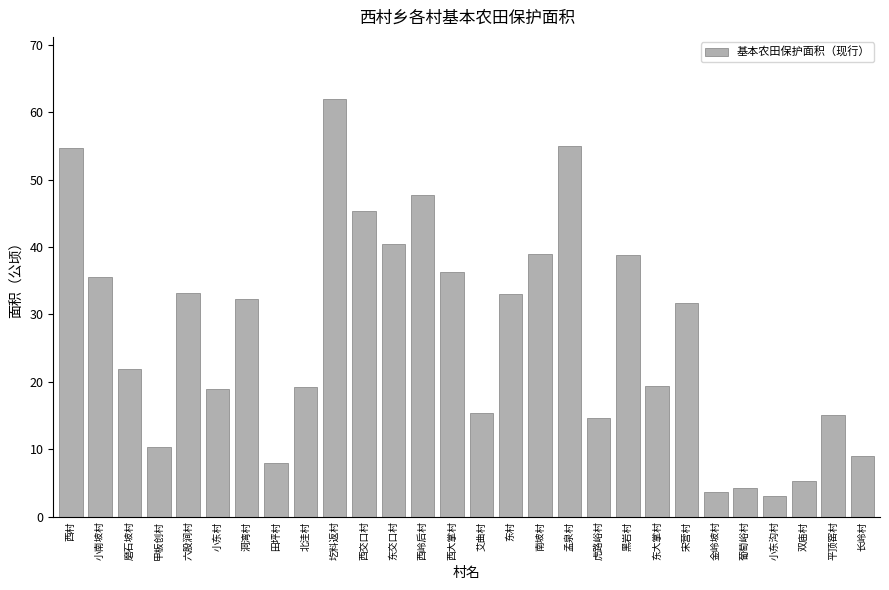

Between 金岭坡村 and 黑岩村, which is larger?

黑岩村